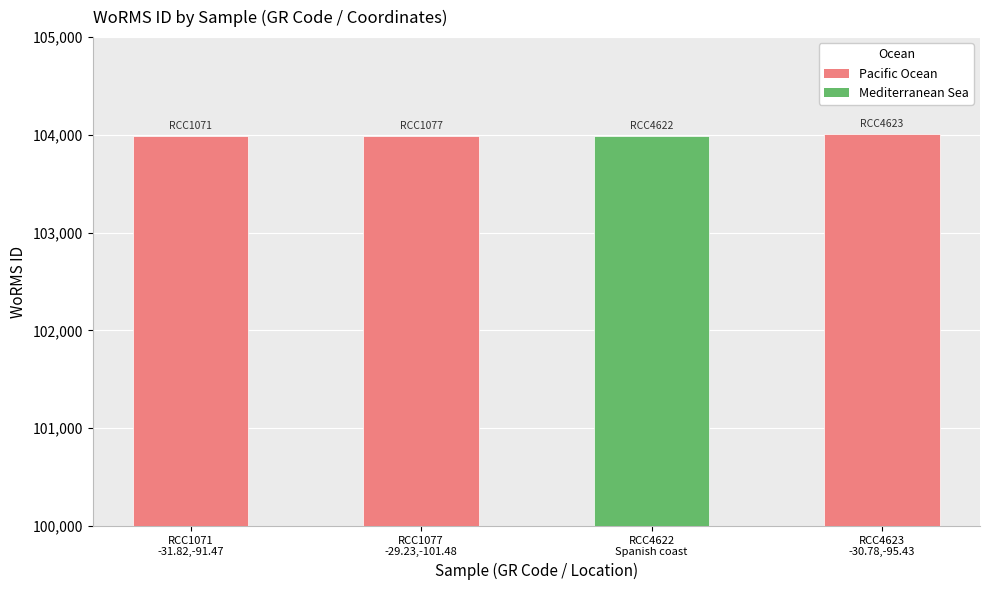

How many bars are there in total?

4